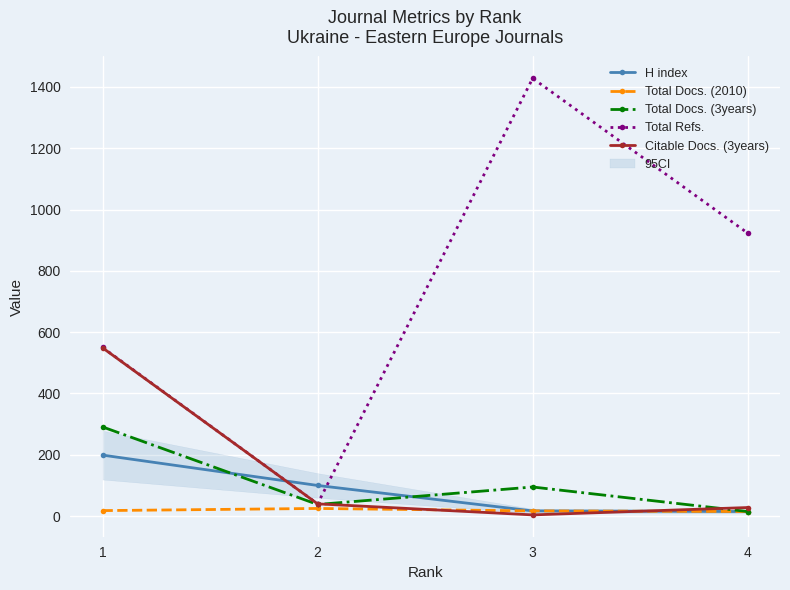

Does the chart display data point markers on the line(s)?

Yes